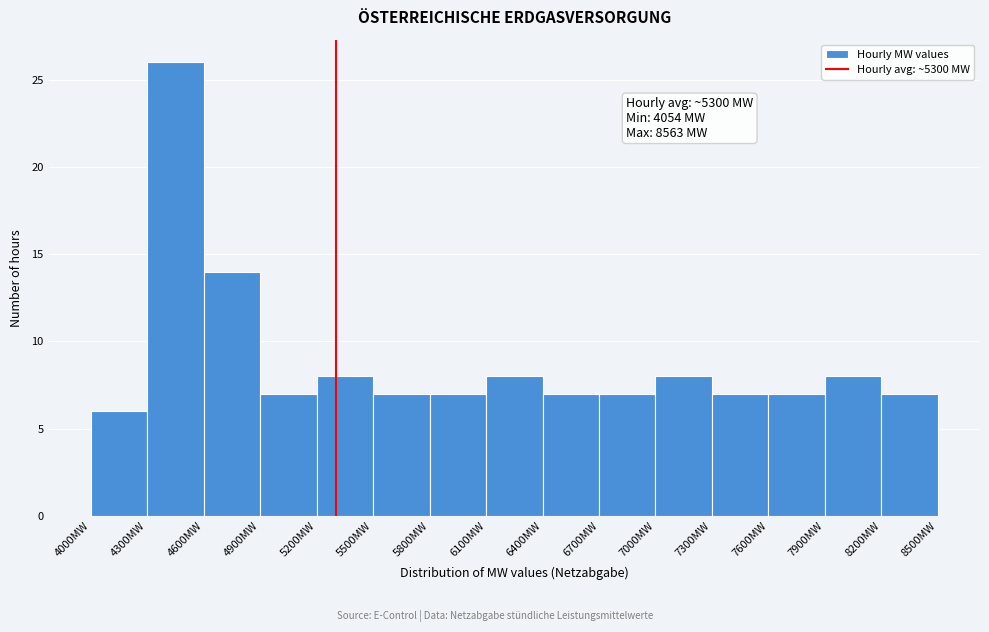

Which range on the x-axis has the tallest bar?

4300 to 4600